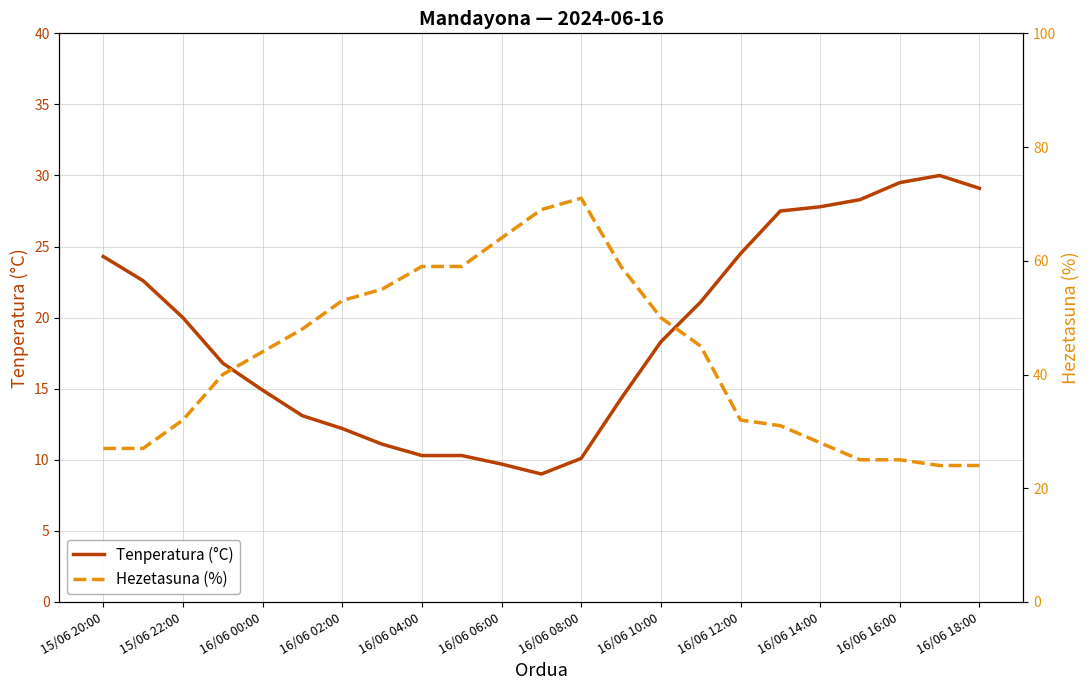

What is the maximum value for Tenperatura (°C)?

30.0